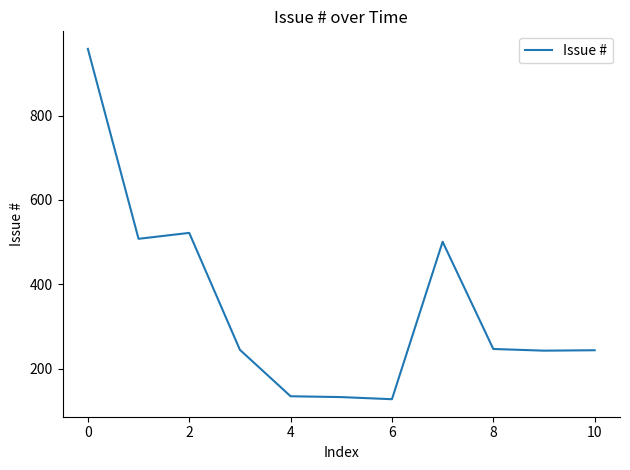

What is the greatest value displayed?

958